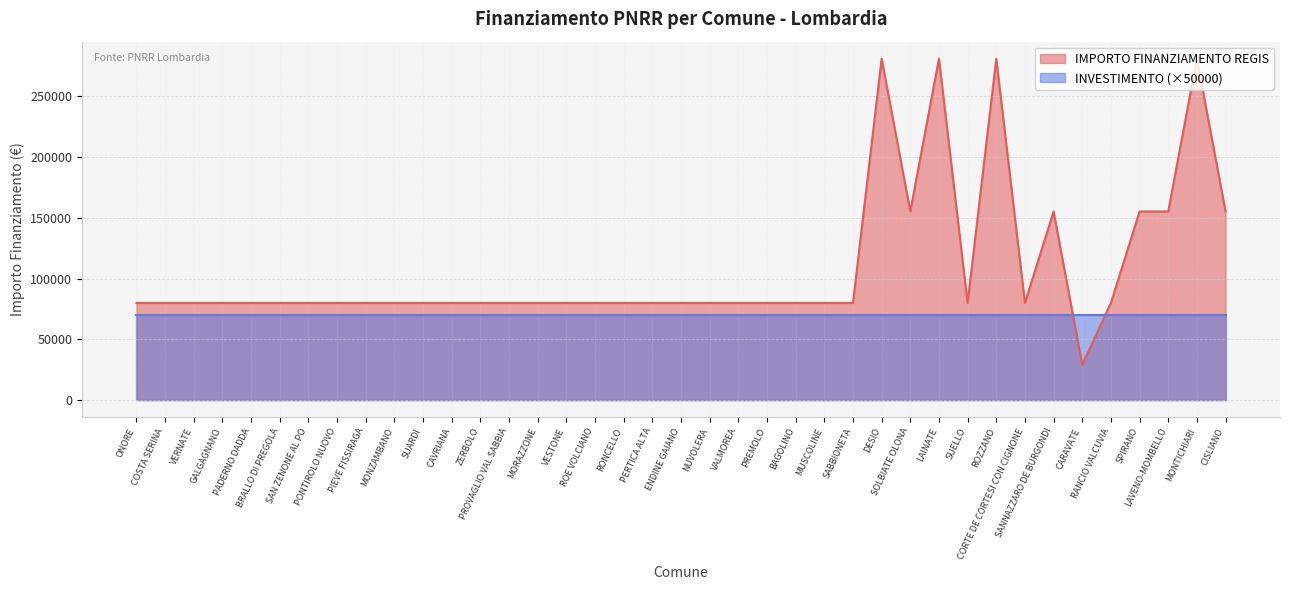

What is the smallest value displayed?

28902